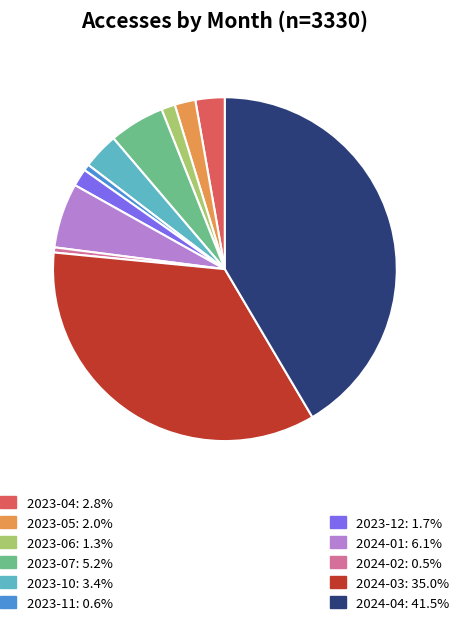

Is there a majority slice in this chart?

No